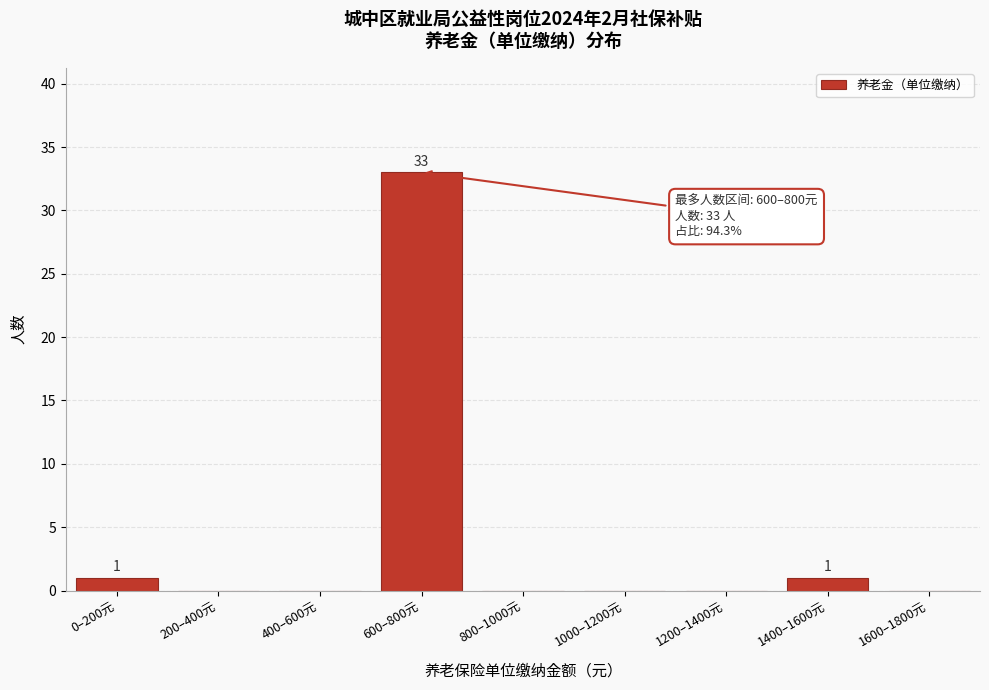

Reading left to right, extract all data points from this chart.

0–200元=1	200–400元=0	400–600元=0	600–800元=33	800–1000元=0	1000–1200元=0	1200–1400元=0	1400–1600元=1	1600–1800元=0